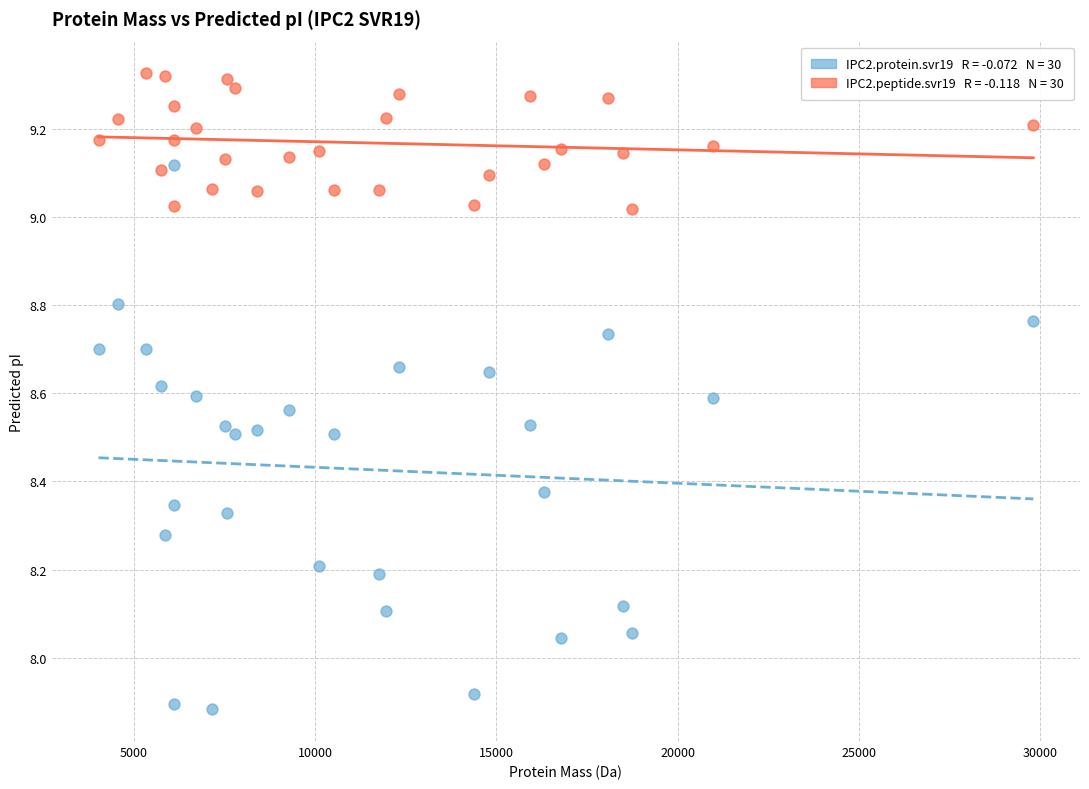

Across all data points, what is the range of X values (max minus min)?

25788.4